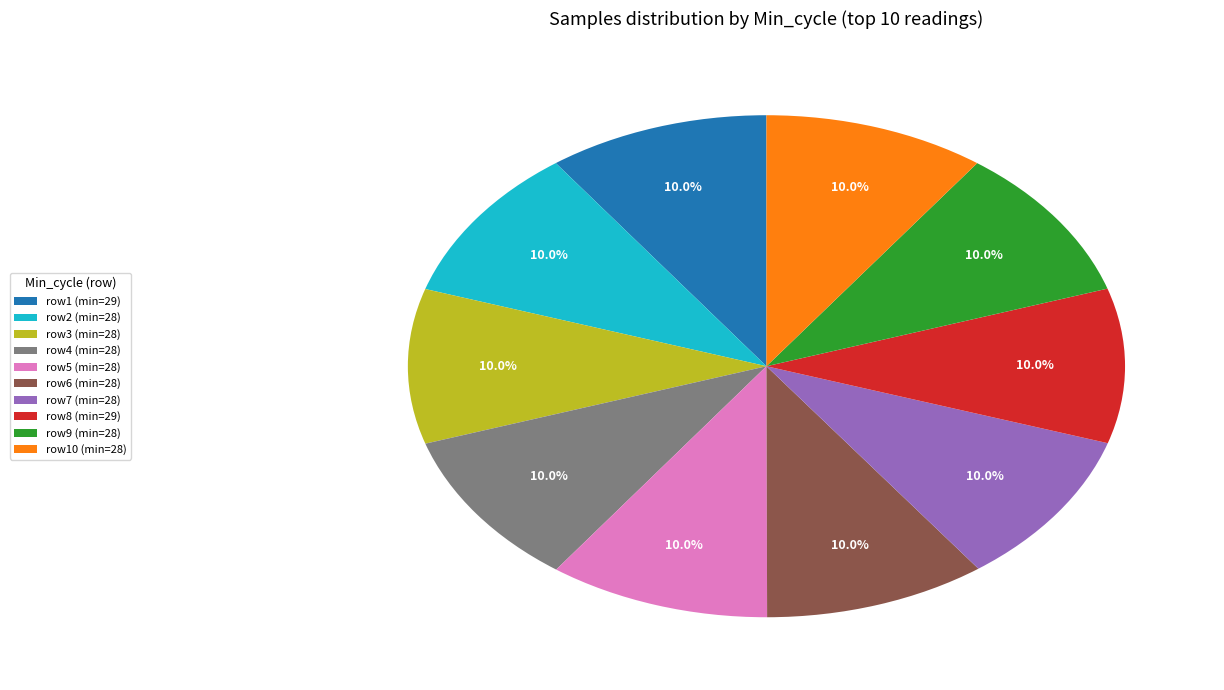

Approximately how many times larger is the value at row4 (min=28) compared to row1 (min=29)?

1.0